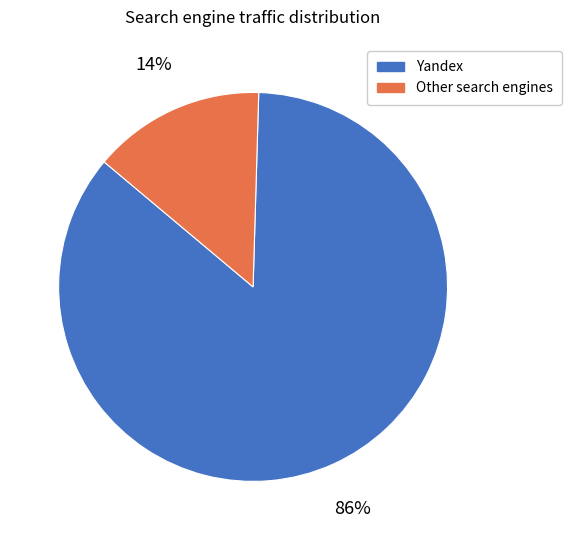

To the nearest percent, what is the average slice percentage?

50%